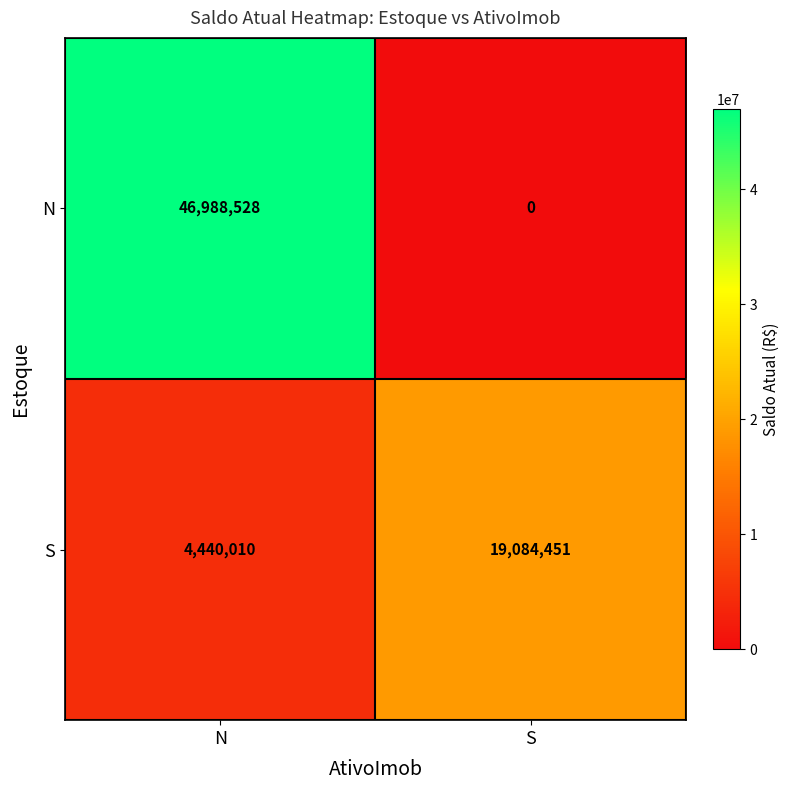

What is the spread (max minus min) of values at N?

42548518